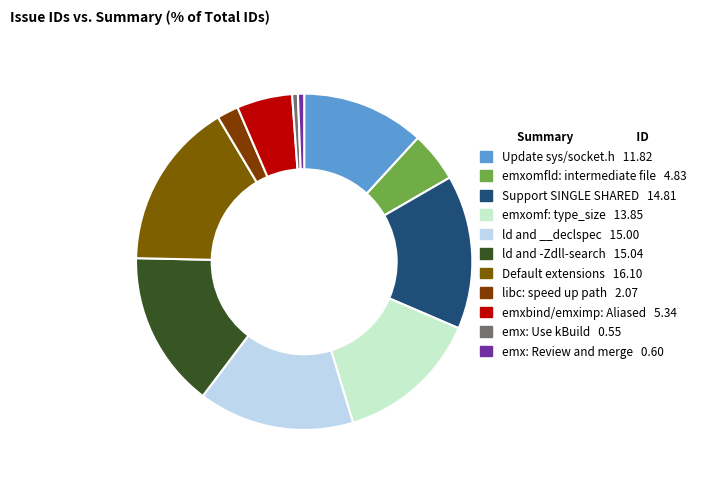

Is Default extensions the majority of the pie?

No